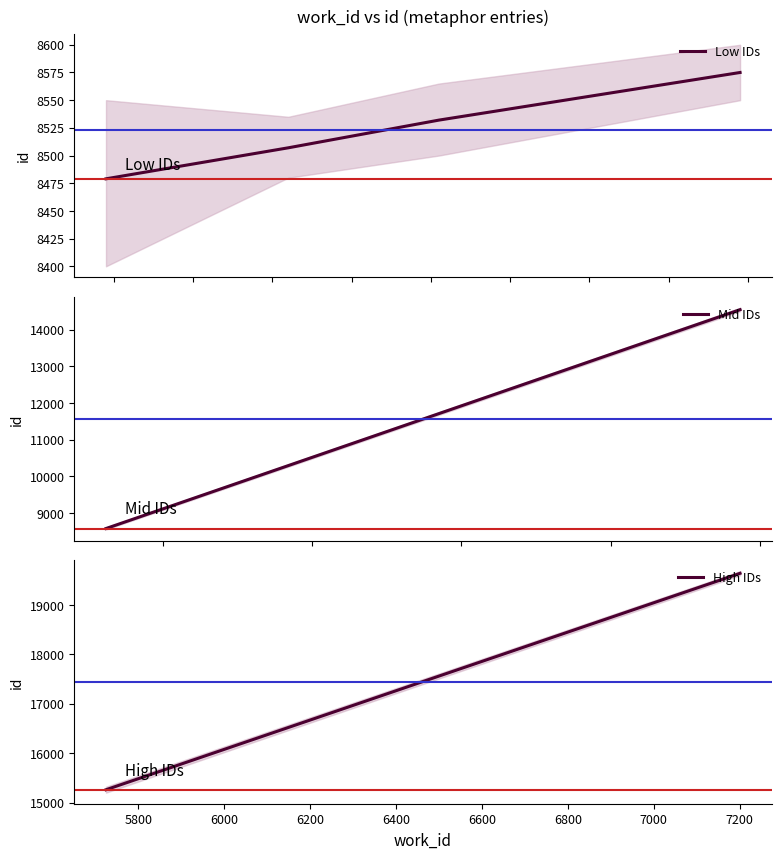

What is the highest value of the Low IDs series?

8575